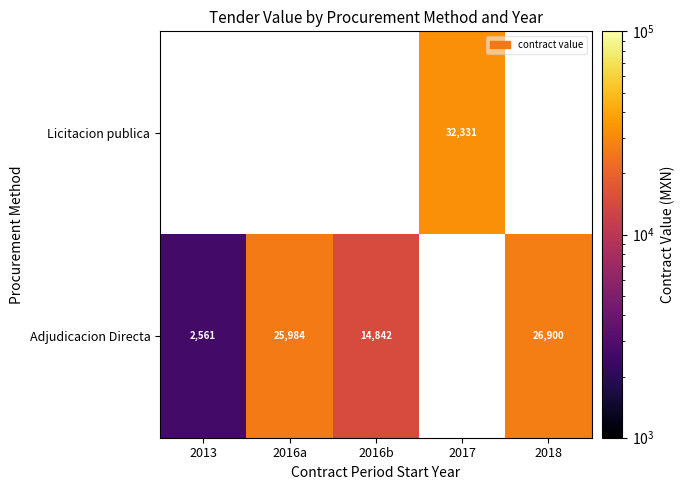

The Adjudicacion Directa series shows 2561.3 at 2013. True or false?

True